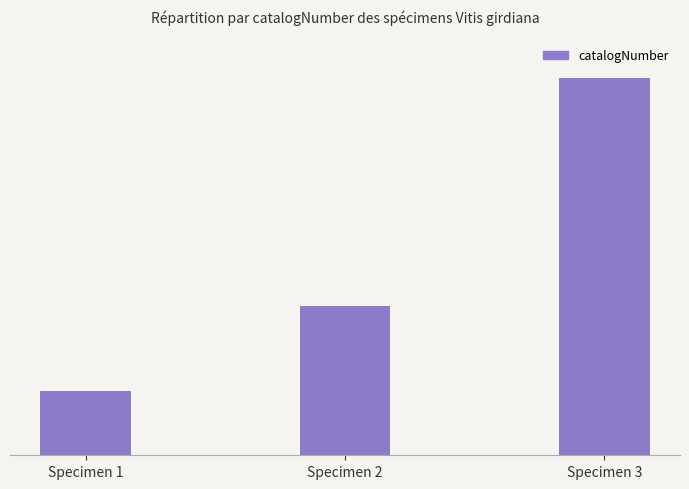

At which label is the value closest to 3080820?

Specimen 2